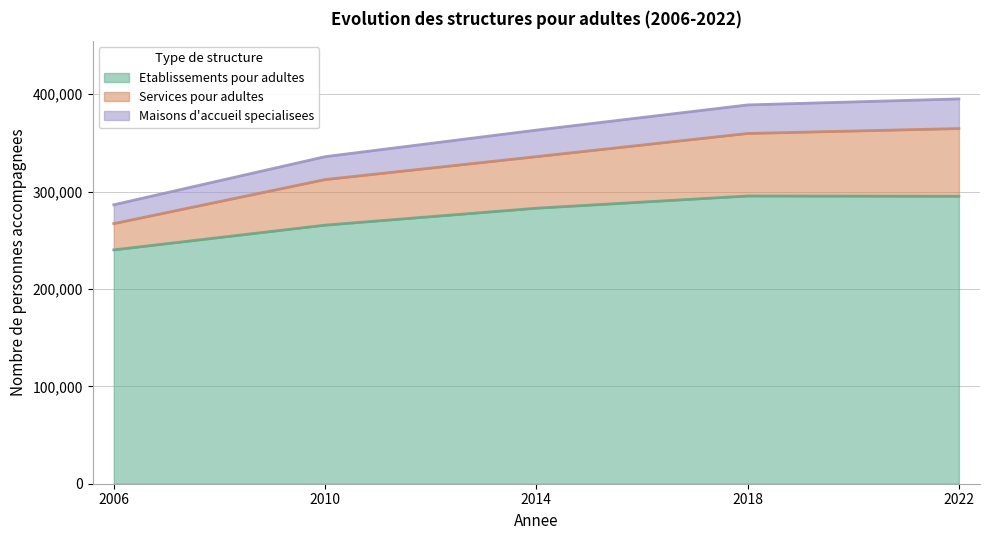

True or false: Nombre de structures has a value of 139072 at 2018.

False